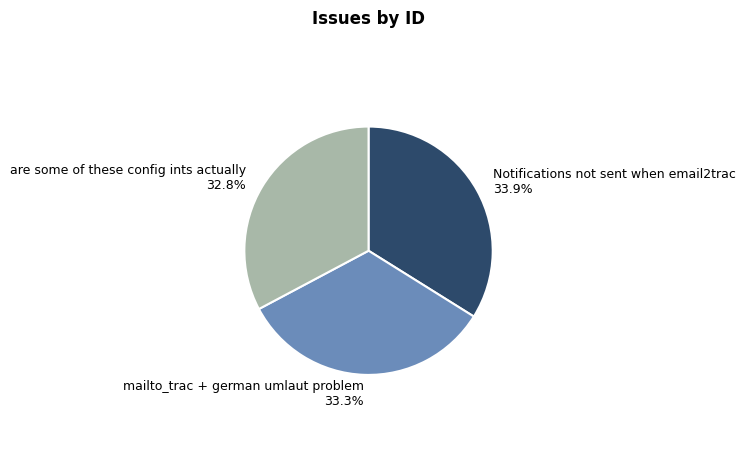

To the nearest percent, what percentage of the pie is Notifications not sent when email2trac?

34%